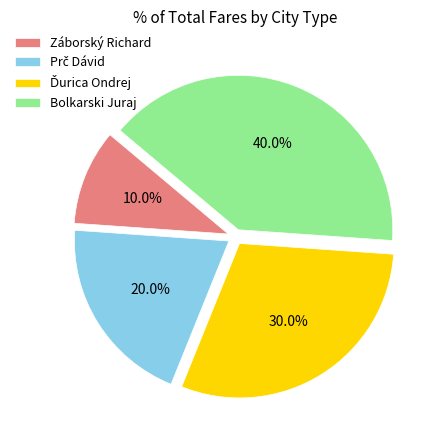

True or false: Záborský Richard accounts for 10% of the total.

True